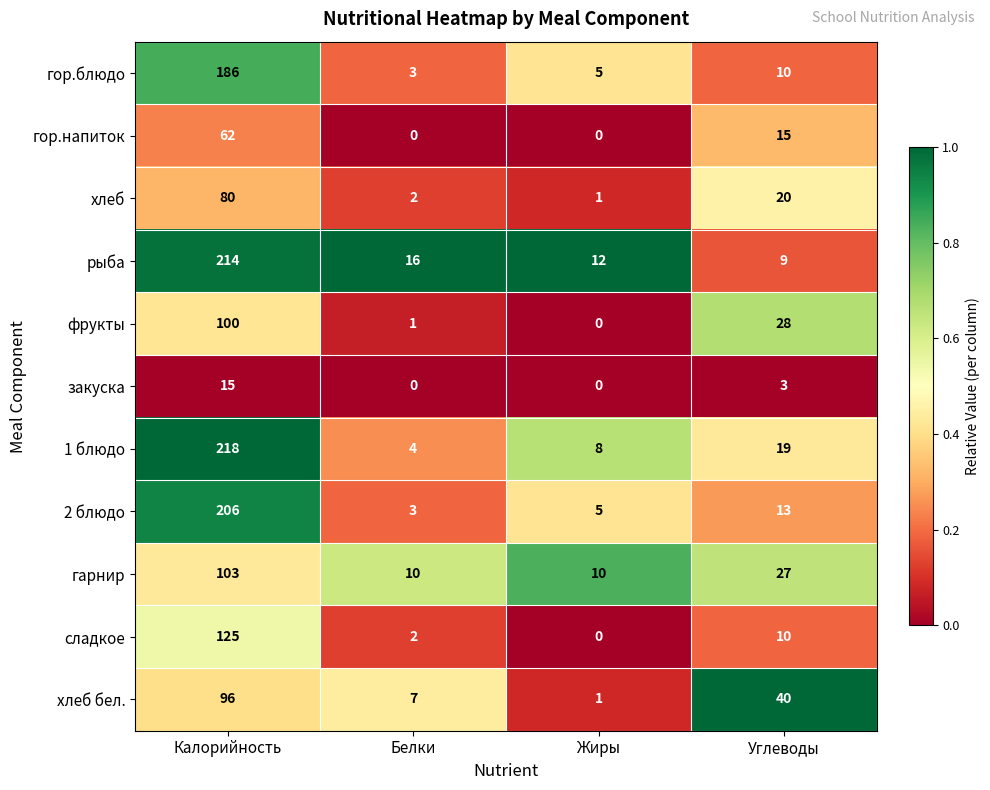

What is the difference between the highest and lowest values at Белки?

16